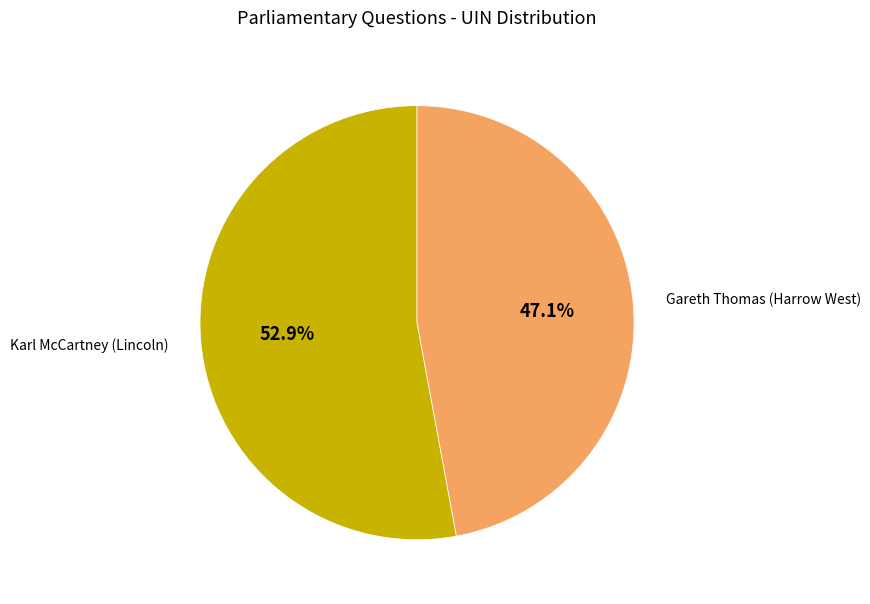

Between Karl McCartney (Lincoln) and Gareth Thomas (Harrow West), which is larger?

Karl McCartney (Lincoln)